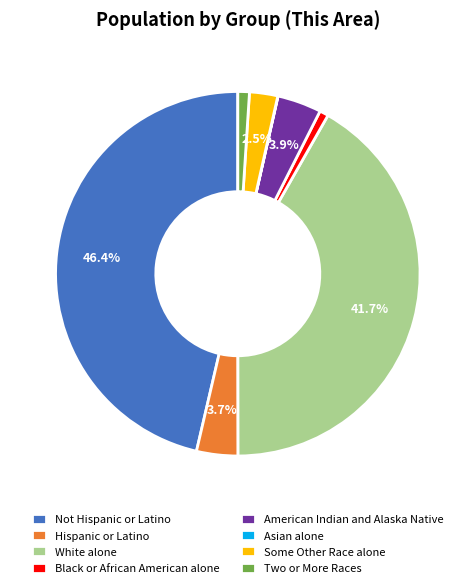

Does any single category account for the majority?

No